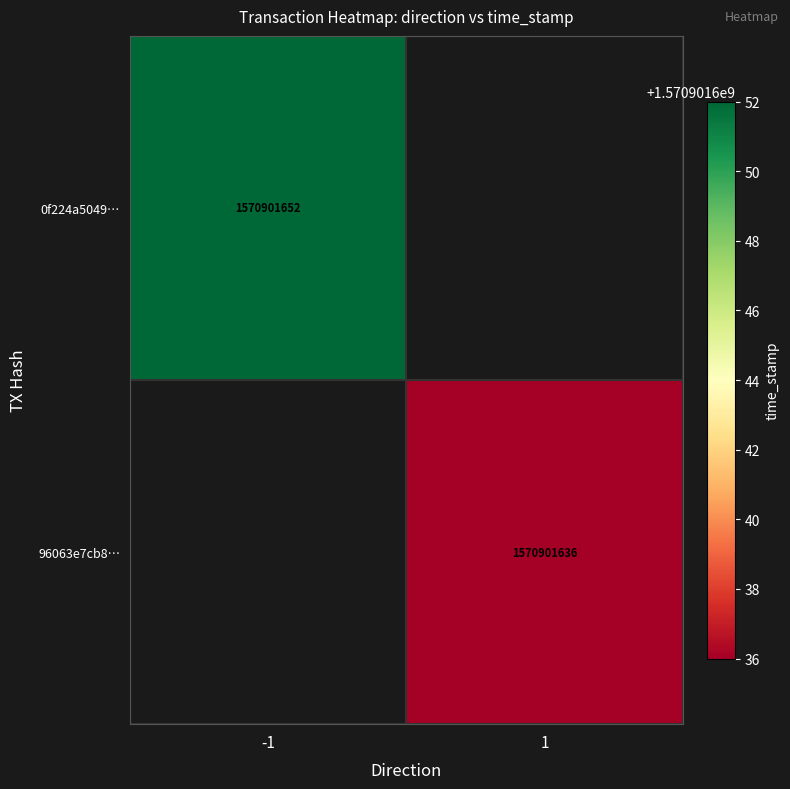

Reading right to left, list all the values displayed in this chart.

0f224a5049f9bf70ee787c2ba41e1f69d01124b: time_stamp=1570901652	direction=-1
96063e7cb8760421450014146bb129d2a173eca: time_stamp=1570901636	direction=1